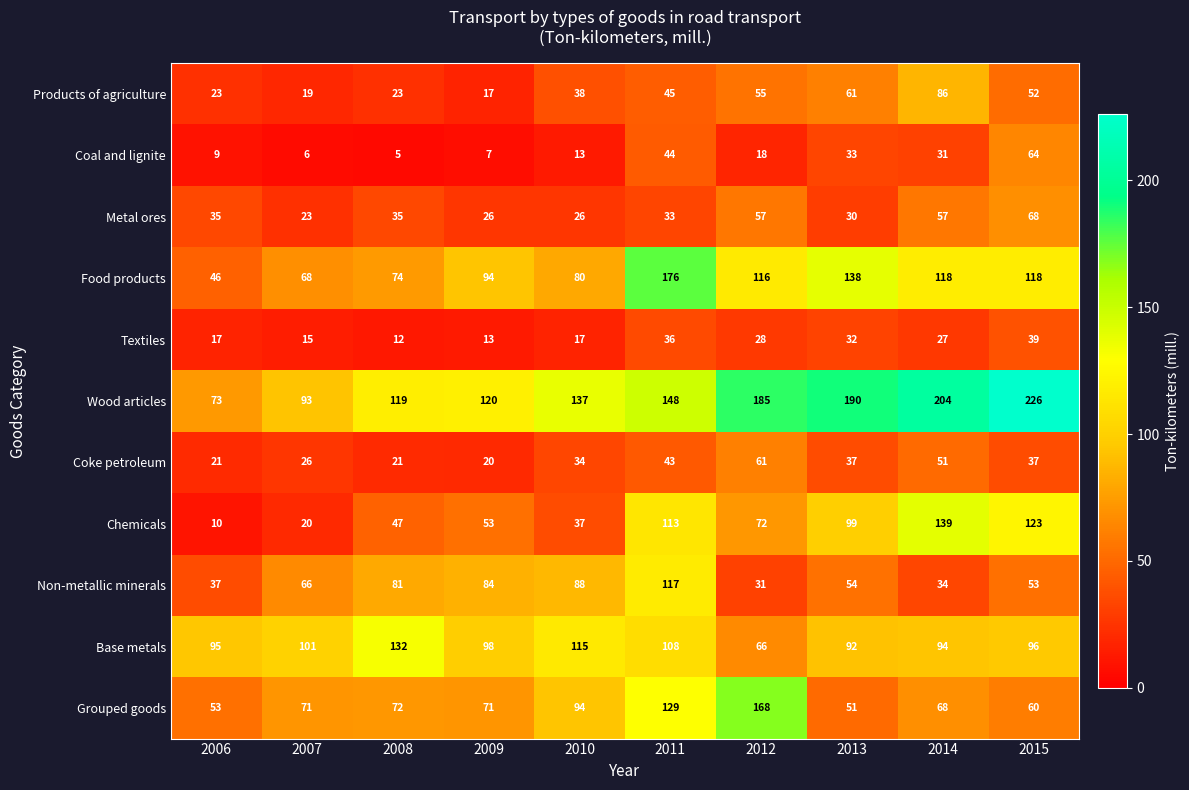

At how many categories does at least one series exceed 151?

5